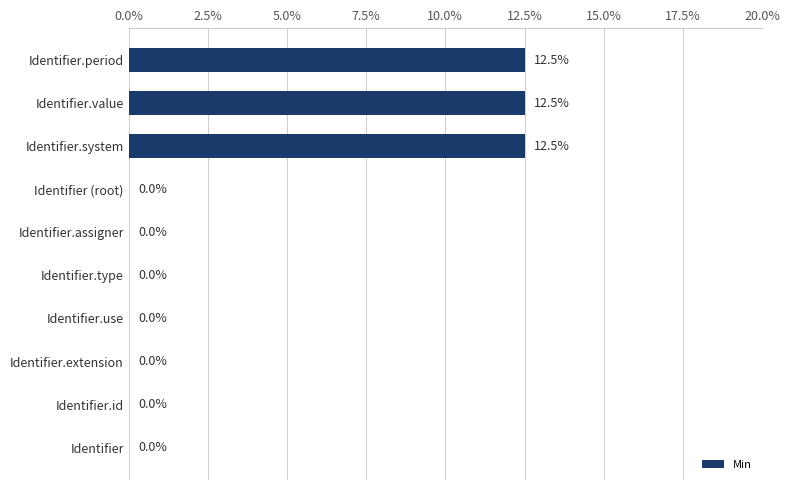

What is the sum of all values?

37.5